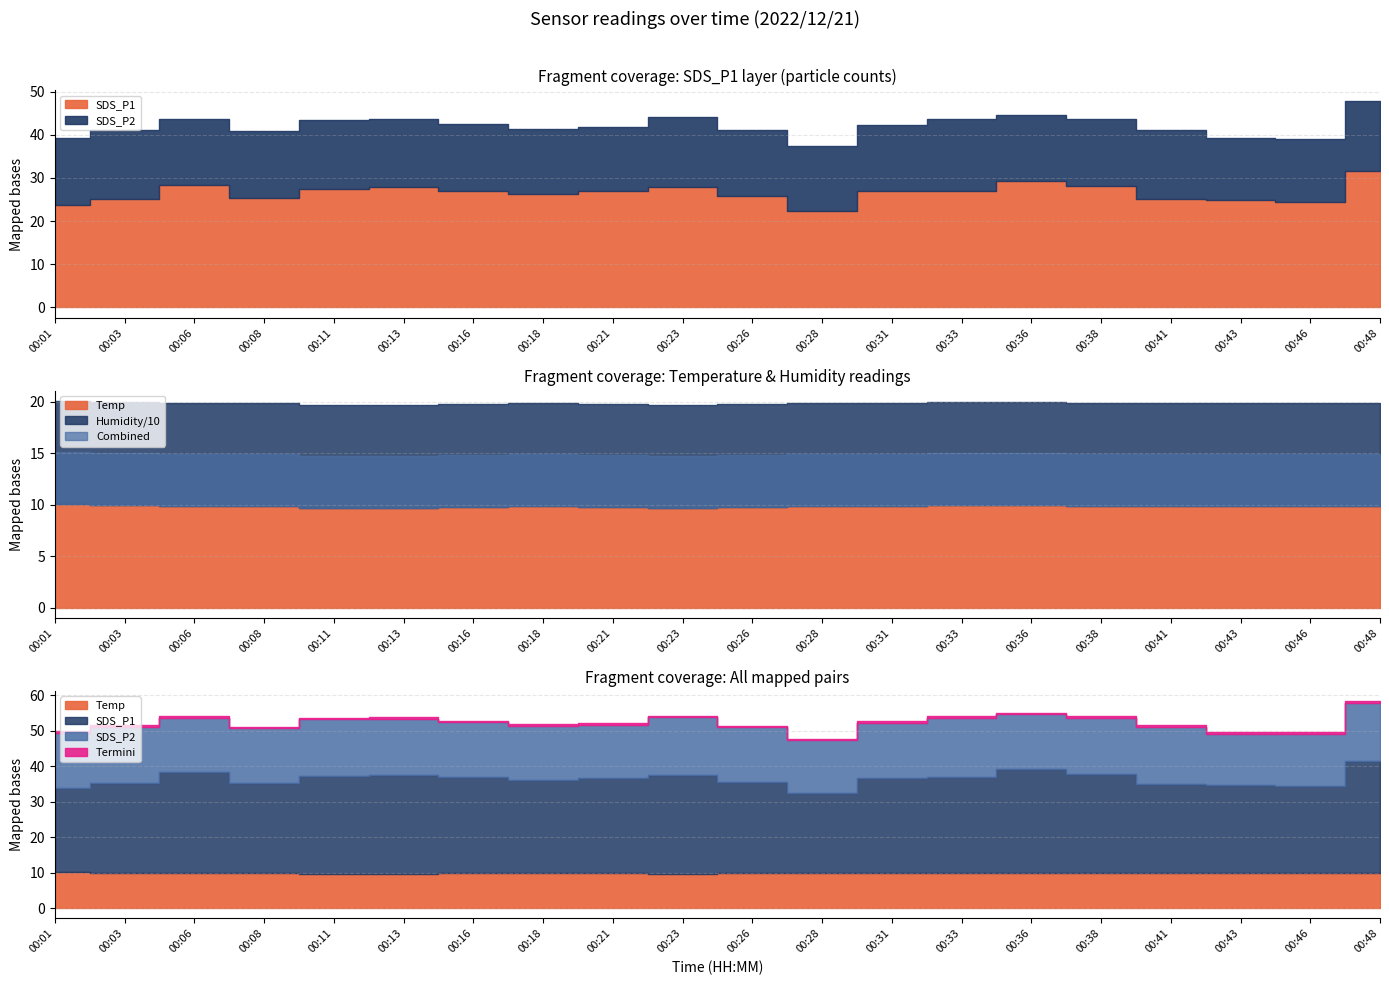

At which category does the chart reach its minimum across all series?

00:11